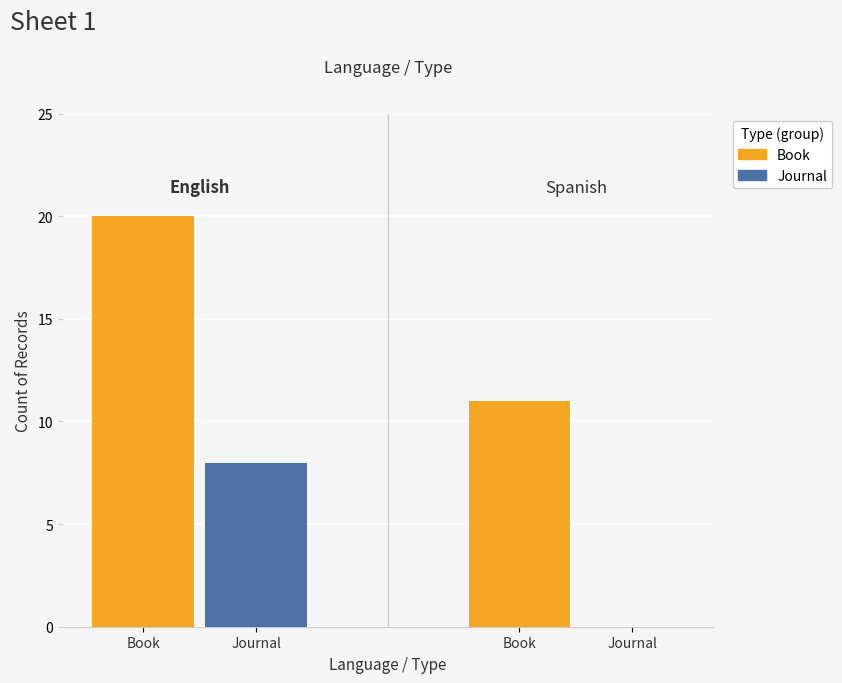

What is the sum of the Book values at Book and Journal?

31